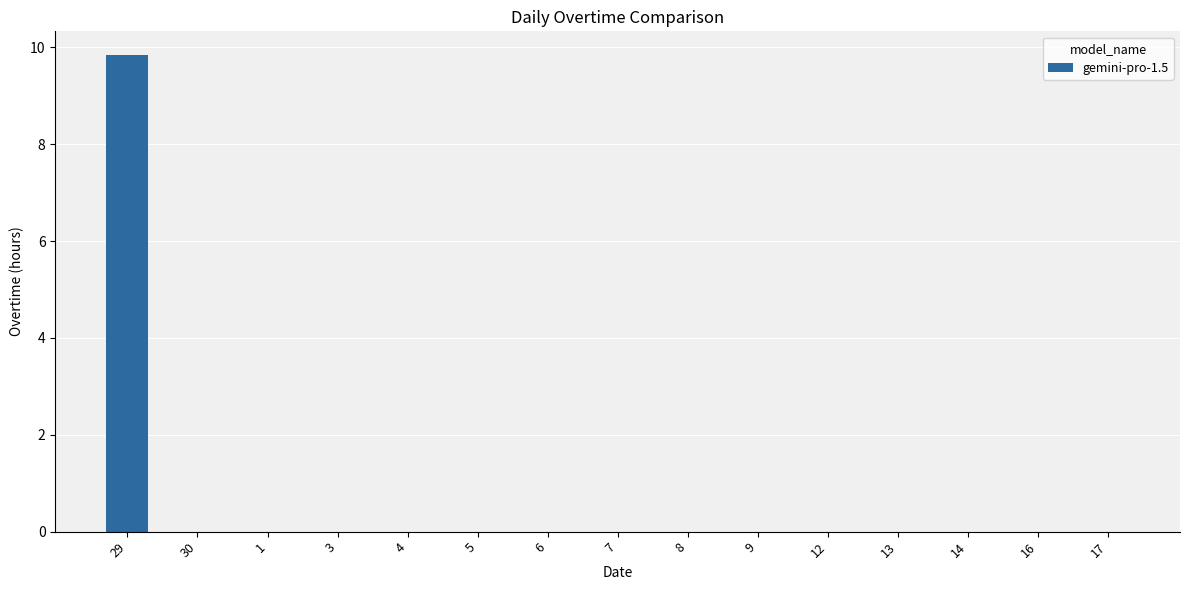

What is the greatest value displayed?

9.8